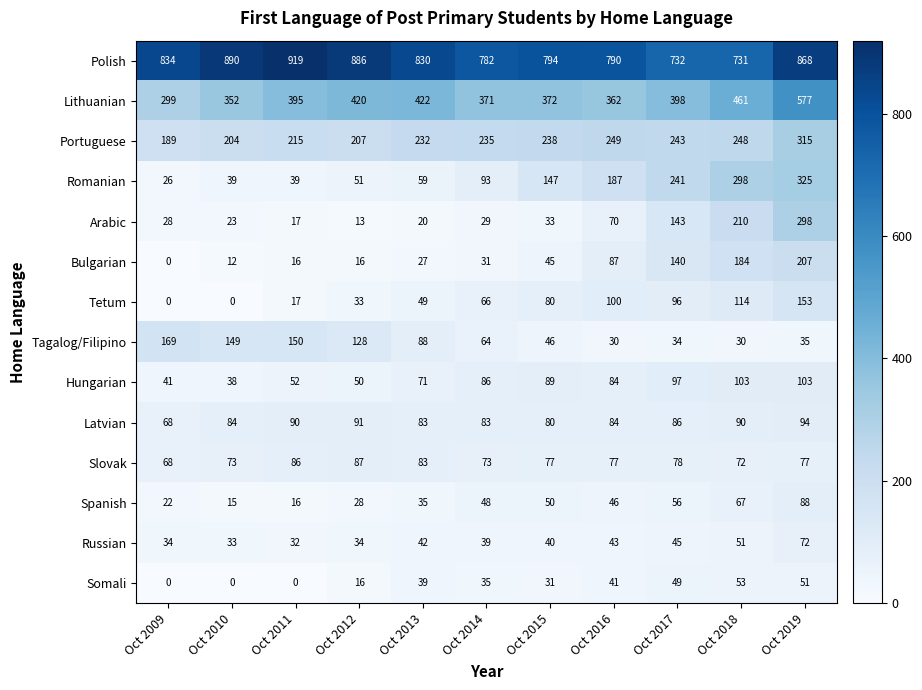

Which series has the largest range (max minus min)?

Romanian